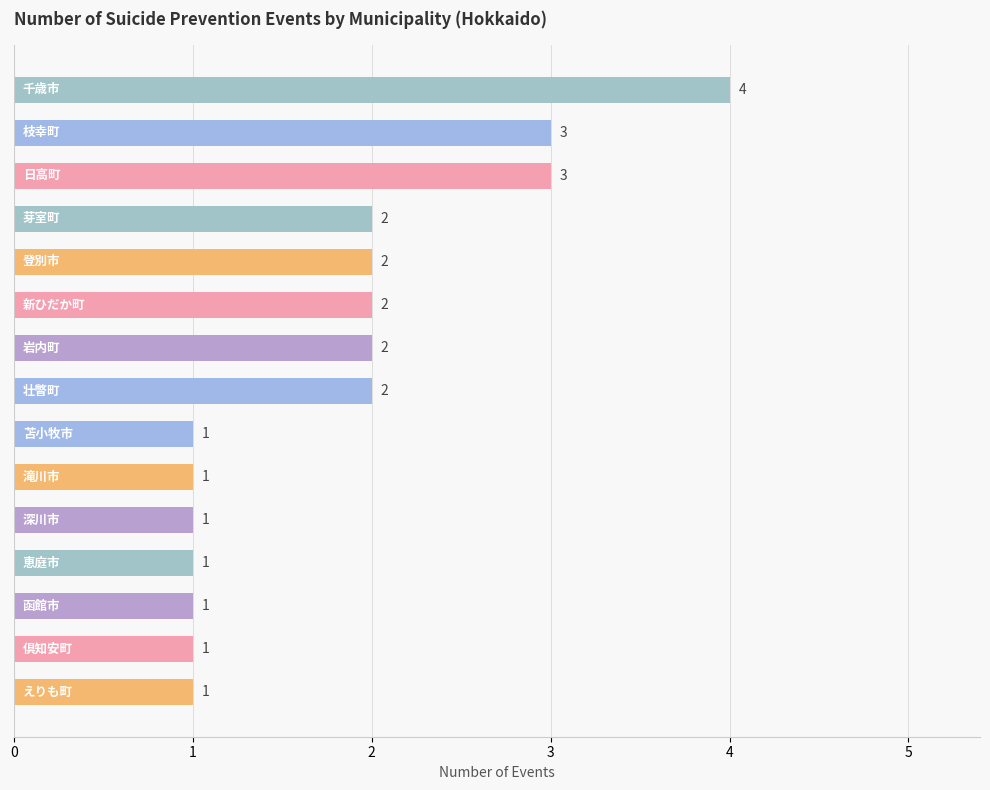

What is the greatest value displayed?

4